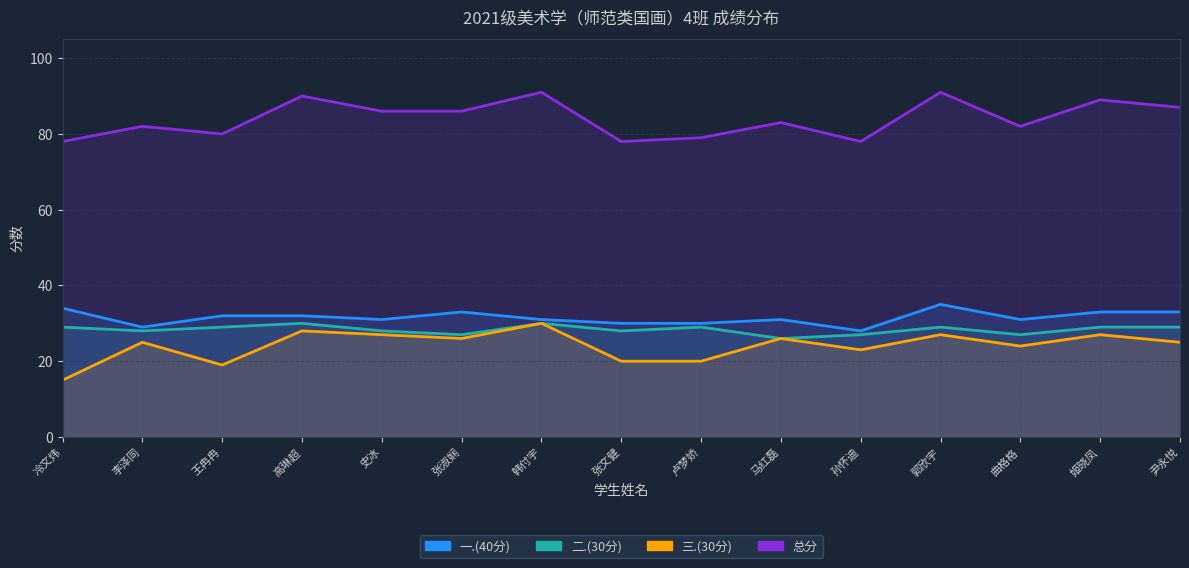

The value of 二.(30分) at 卢梦娇 is 29. True or false?

True